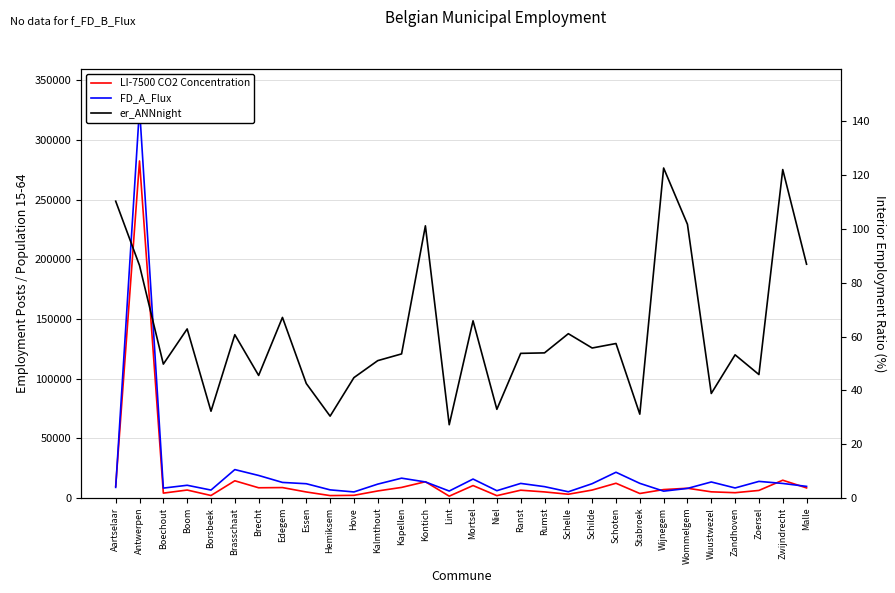

List the series in order of their overall mean, lowest first.

er_ANNnight, LI-7500 CO2 Concentration, FD_A_Flux